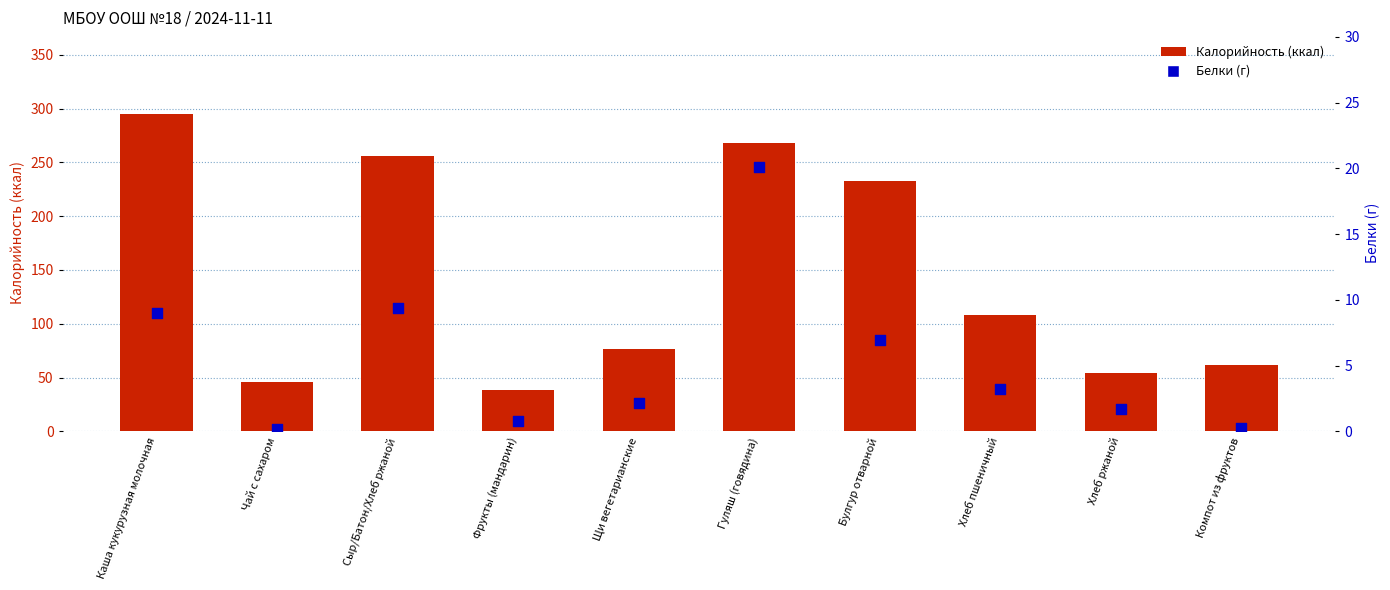

What are all the series names shown in the legend?

Калорийность (ккал), Белки (г)